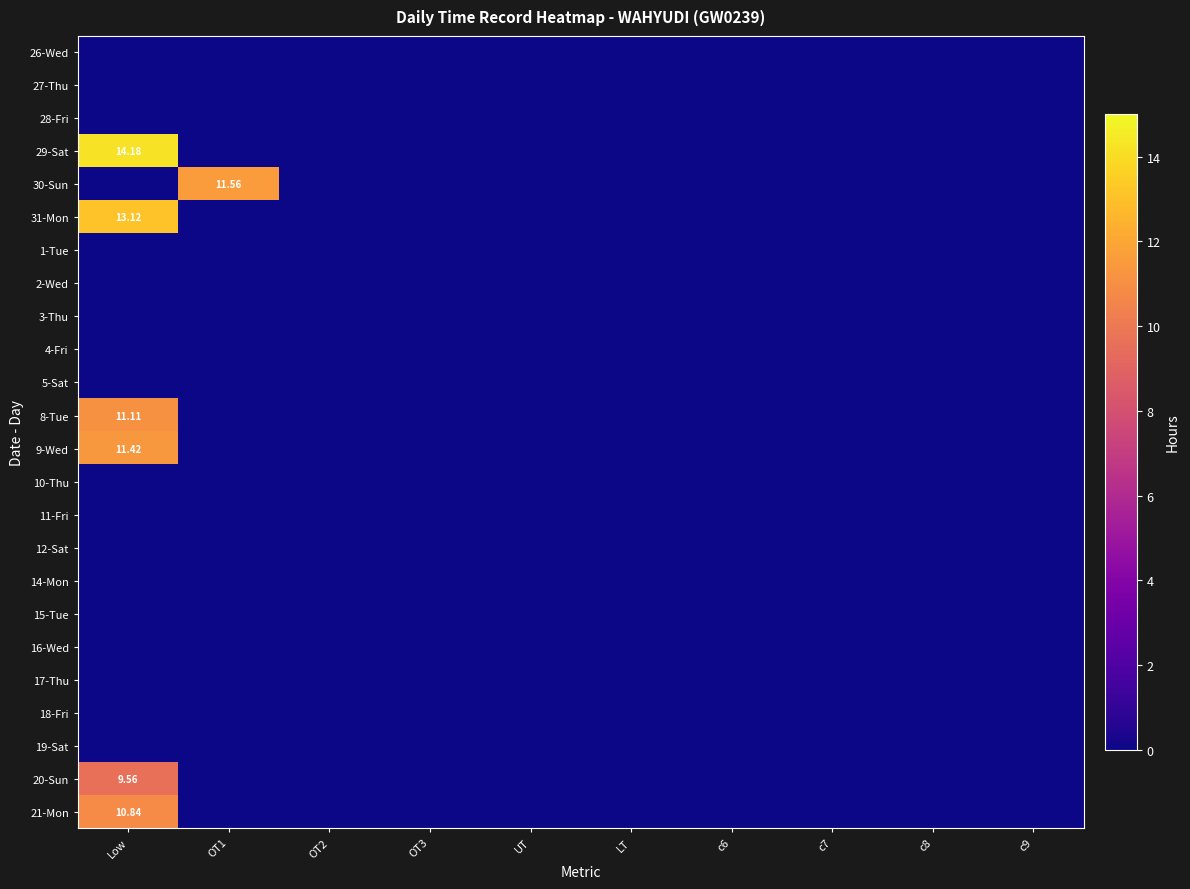

The 16-Wed series shows 0.0 at OT2. True or false?

True